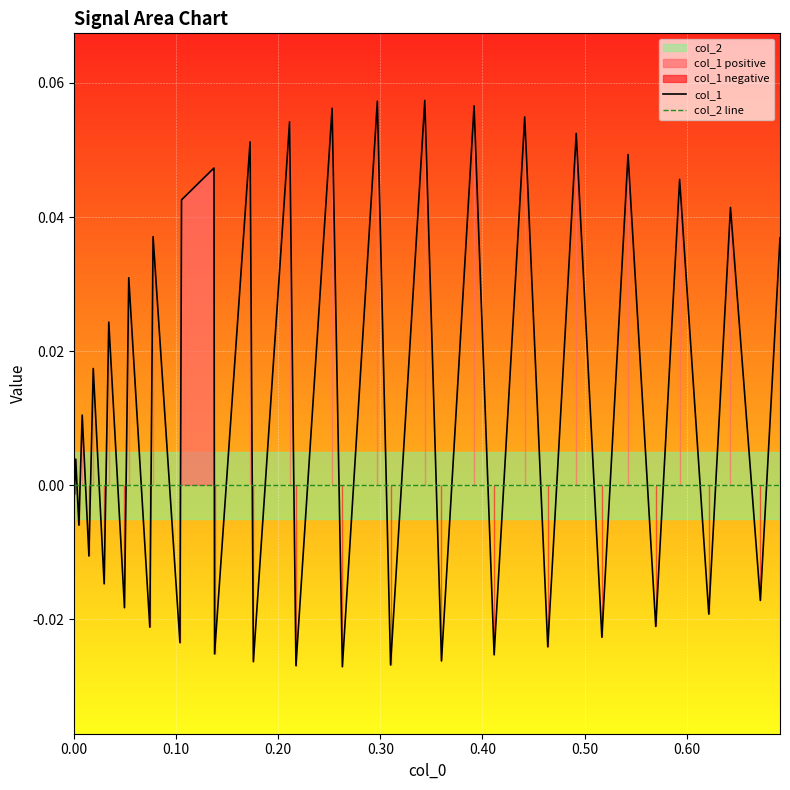

True or false: col_2 line has more than 2 interior local peaks.

False